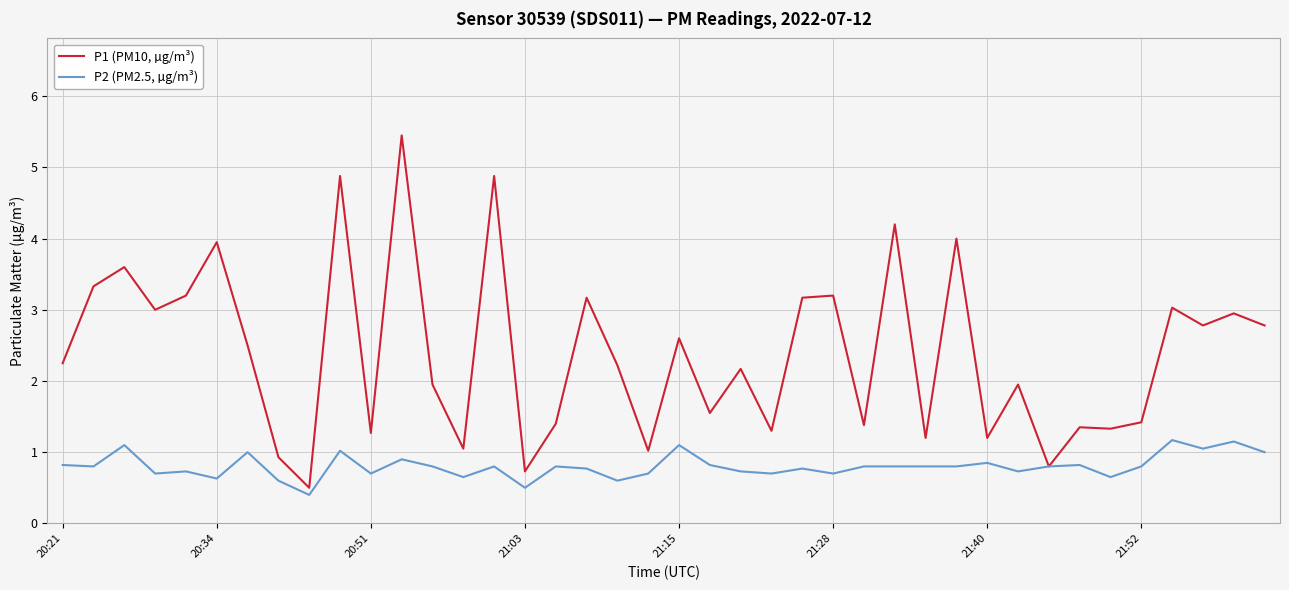

What is the lowest value of the P2 (PM2.5, µg/m³) series?

0.4